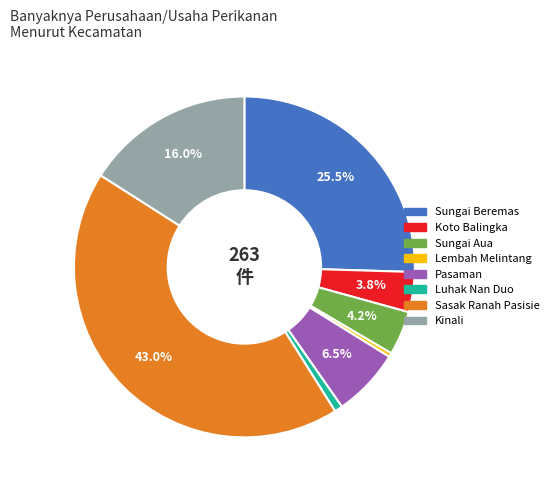

Is Sungai Beremas the majority of the pie?

No